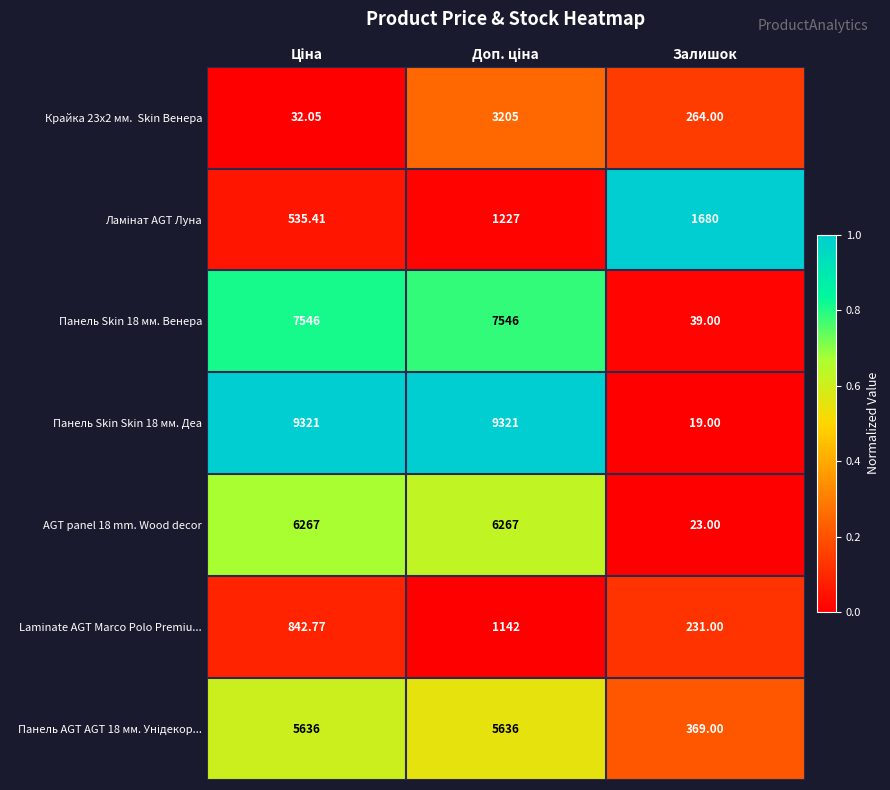

Where is Панель Skin 18 мм. Венера nearest to the value 3792?

Залишок